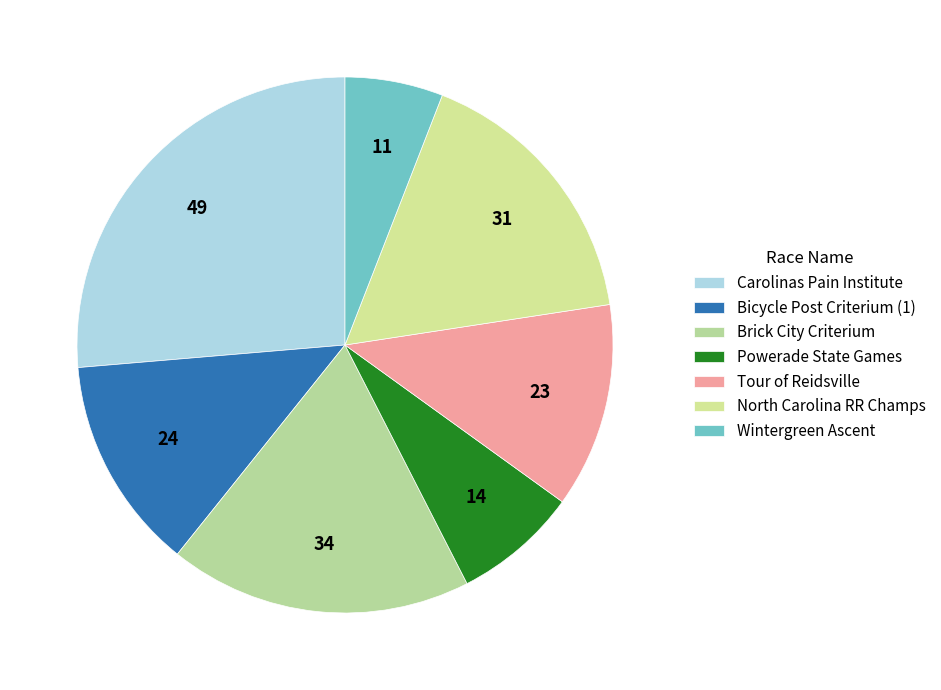

How many slices are in this pie chart?

7